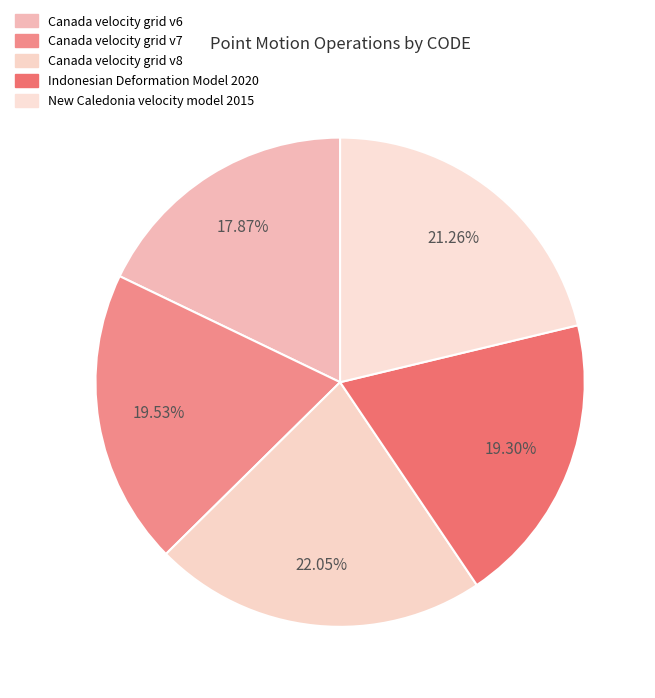

Which category has the smallest portion of the pie?

Canada velocity grid v6